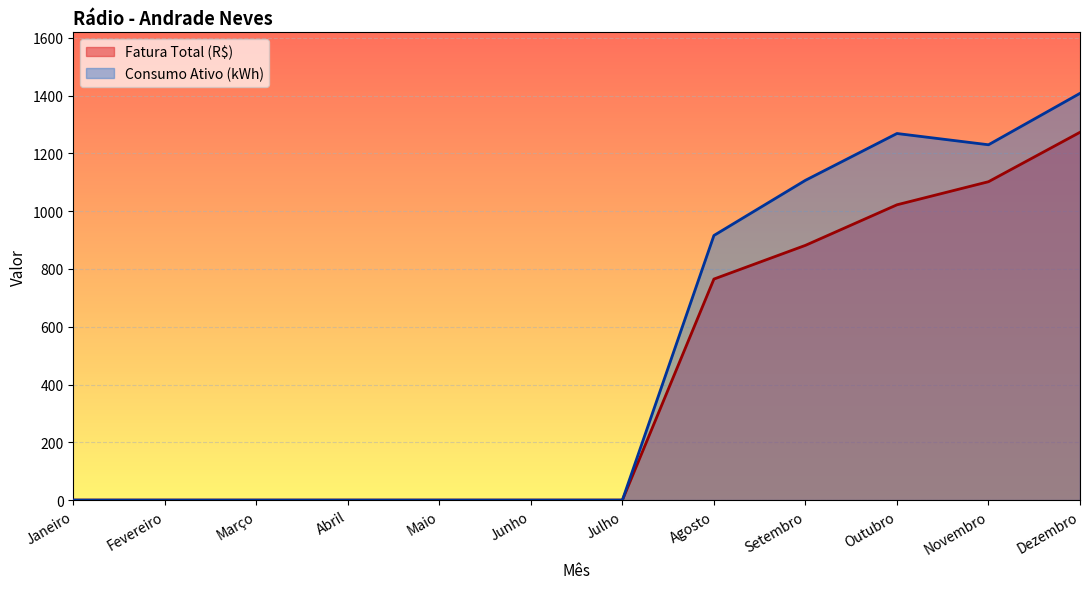

Reading left to right, what are all the values shown in this chart?

Fatura Total (R$): Janeiro=0.0	Fevereiro=0.0	Março=0.0	Abril=0.0	Maio=0.0	Junho=0.0	Julho=0.0	Agosto=765.2	Setembro=881.9	Outubro=1022.2	Novembro=1102.1	Dezembro=1273.2
Consumo Ativo (kWh): Janeiro=0.0	Fevereiro=0.0	Março=0.0	Abril=0.0	Maio=0.0	Junho=0.0	Julho=0.0	Agosto=916.0	Setembro=1107.0	Outubro=1269.0	Novembro=1230.0	Dezembro=1408.0